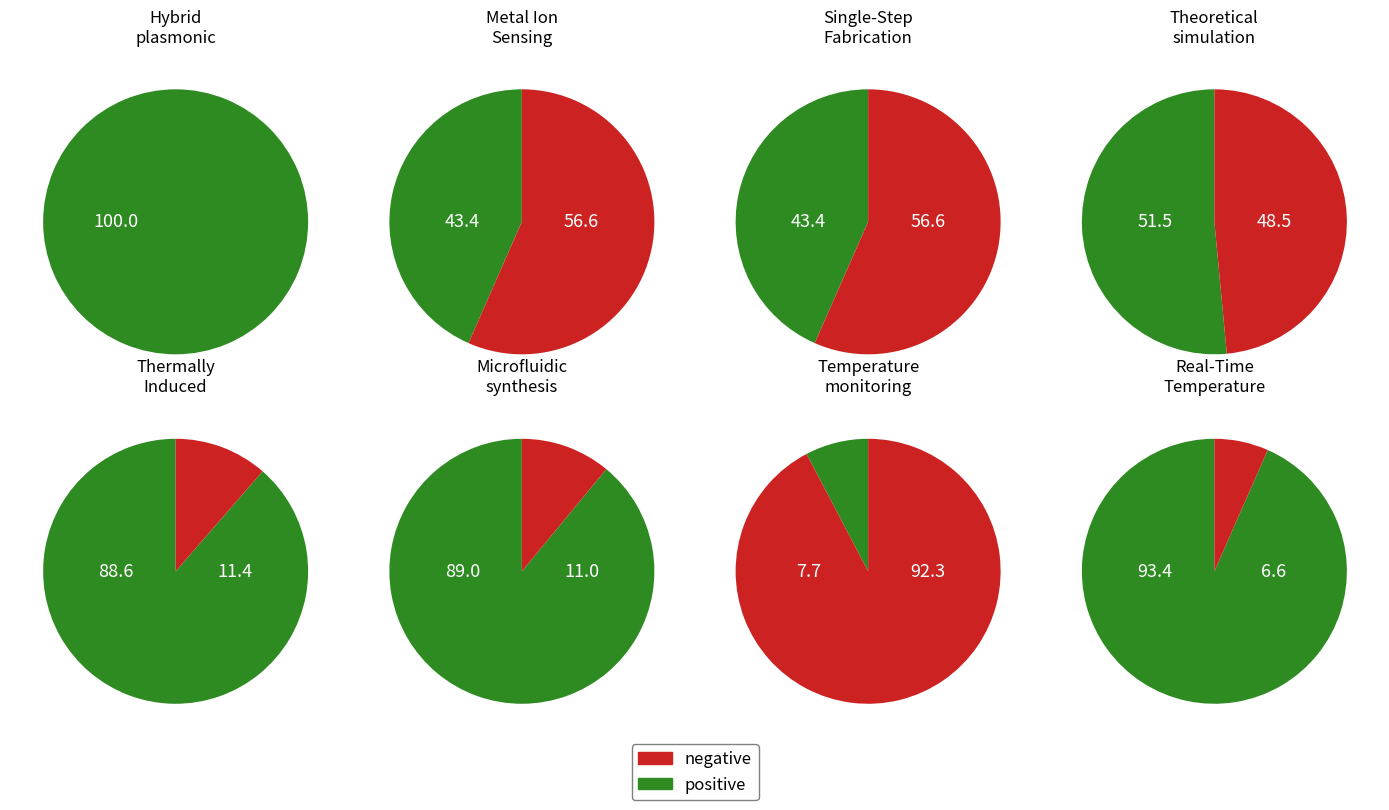

Which slice is the largest?

Hybrid plasmonic nanodiamonds